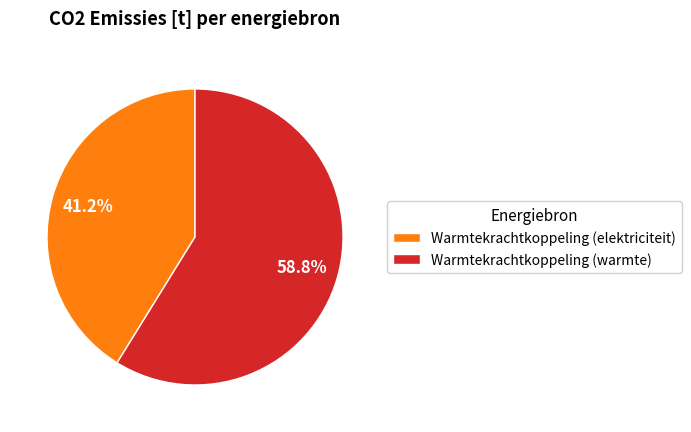

Which category accounts for the majority?

Warmtekrachtkoppeling (warmte)